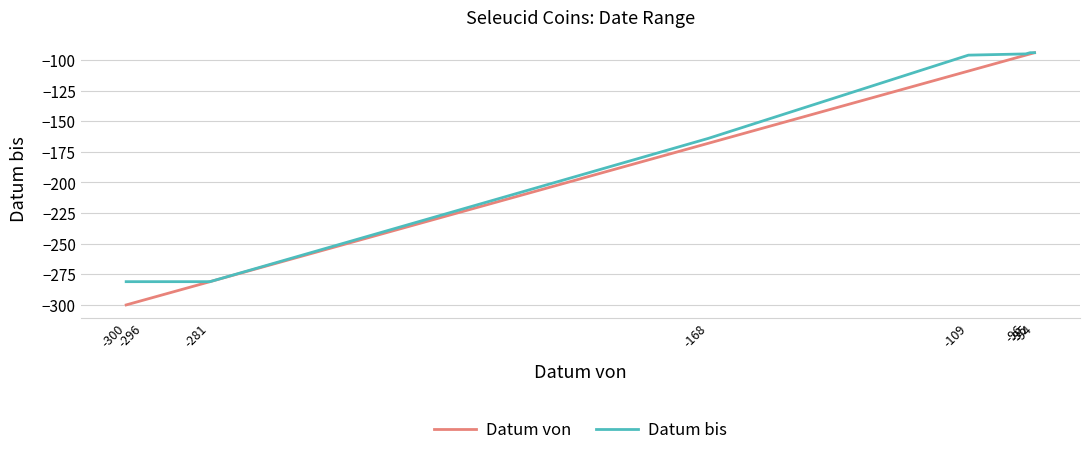

True or false: Datum bis and Datum von cross at least once.

False